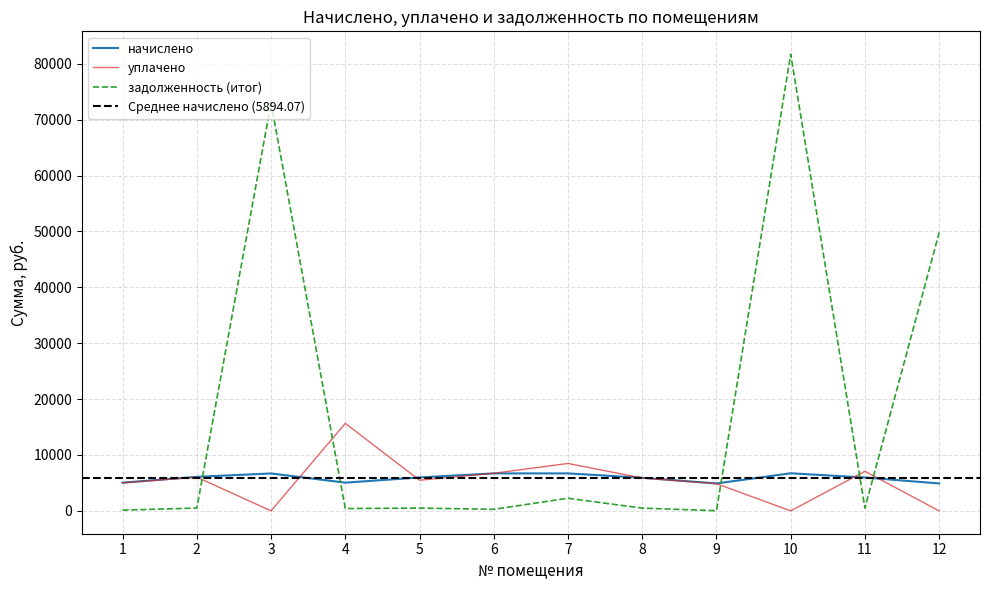

Does the chart have visible grid lines?

Yes